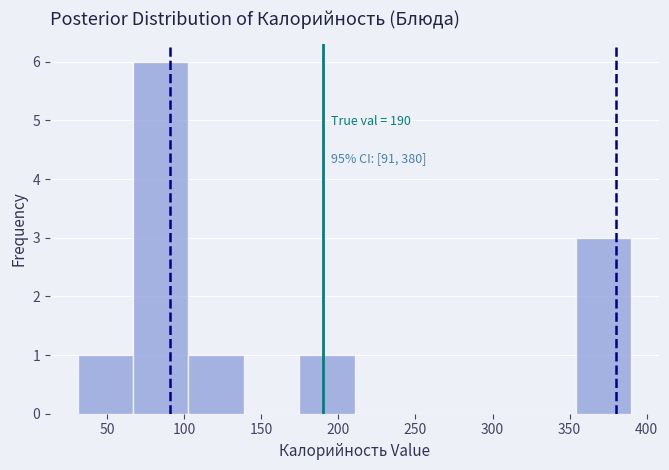

Which range on the x-axis has the tallest bar?

65 to 105